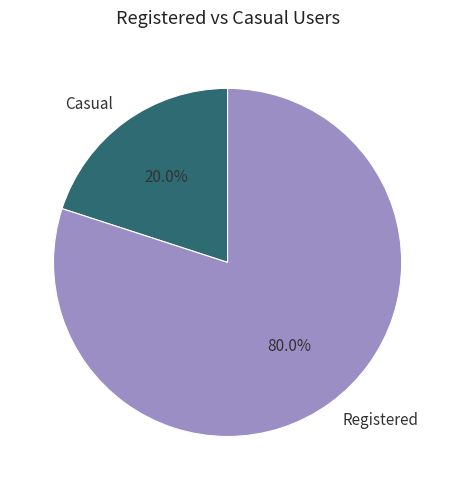

Rank the categories by value from lowest to highest.

Casual, Registered